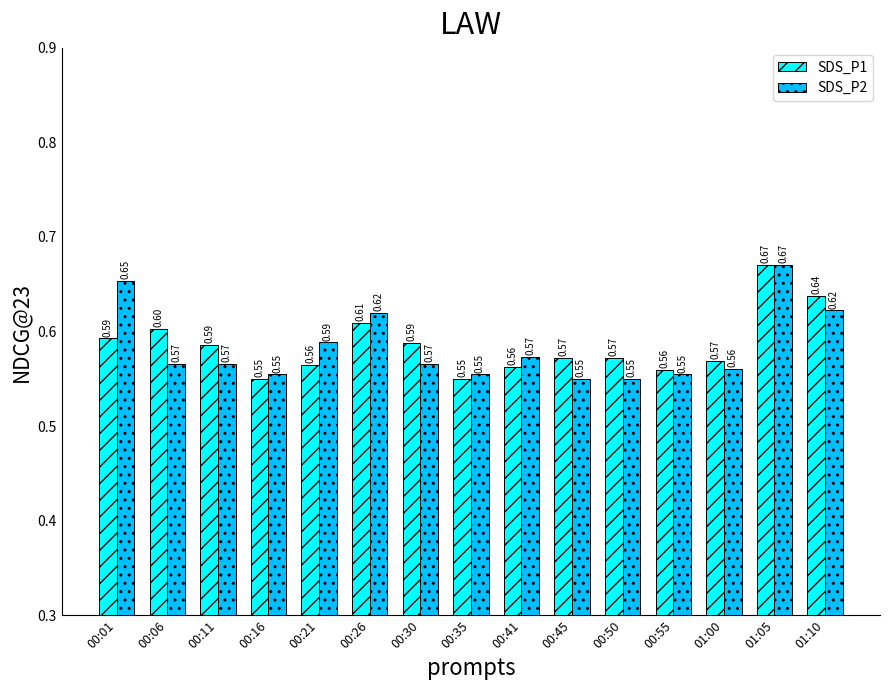

What is the total value across all series at 00:11?

1.2